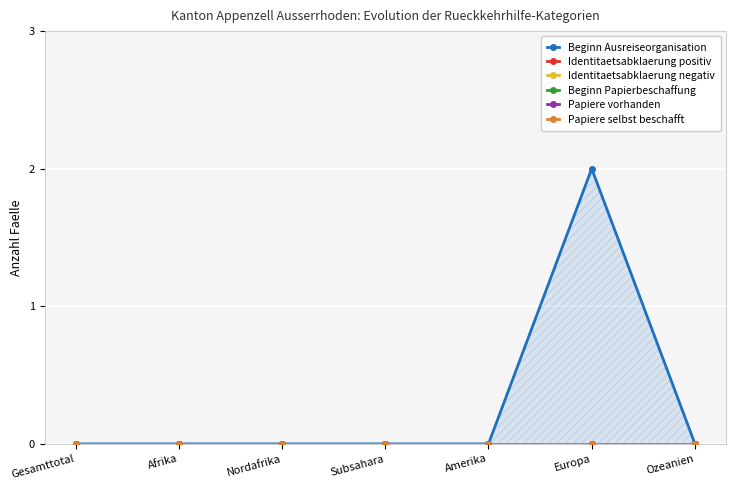

Between Europa and Subsahara, which is larger?

Europa